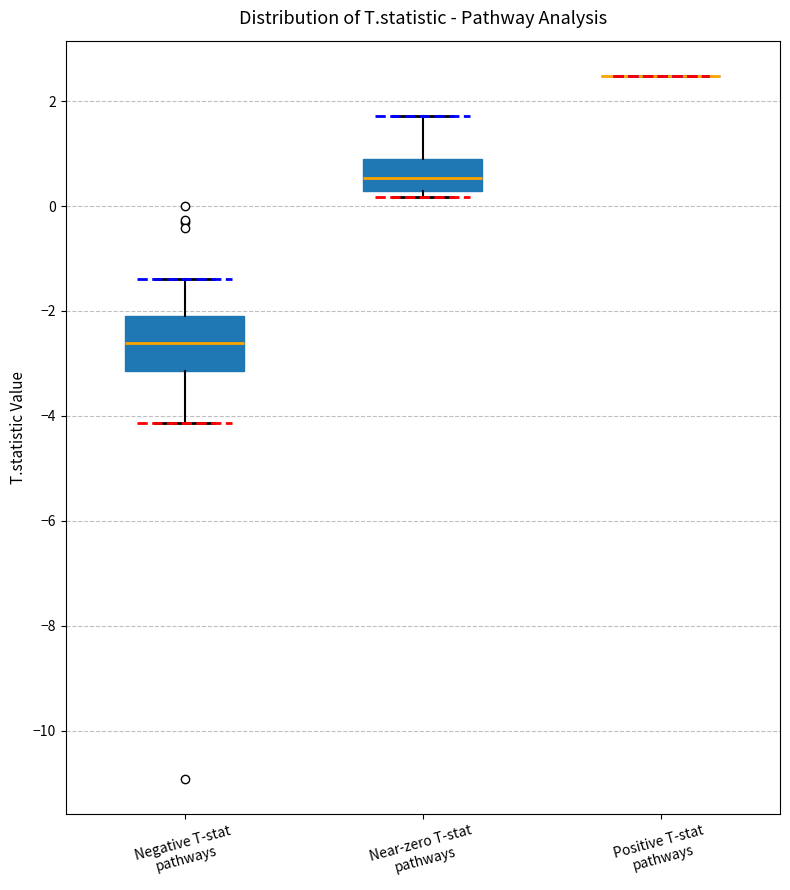

Reading left to right, read every box against the y-axis: the position of its median line, the range the box covers, and the ends of its whiskers. The values are not printed on the chart, so give them approximately, as read against the axis.

Negative T-stat pathways: median -2.6, box -3.2 to -2.0, whiskers -4.2 to -1.4
Near-zero T-stat pathways: median 0.6, box 0.2 to 0.8, whiskers 0.2 (just below the box's lower edge) to 1.8
Positive T-stat pathways: box collapsed to a line at 2.4, whiskers 2.4 to 2.4